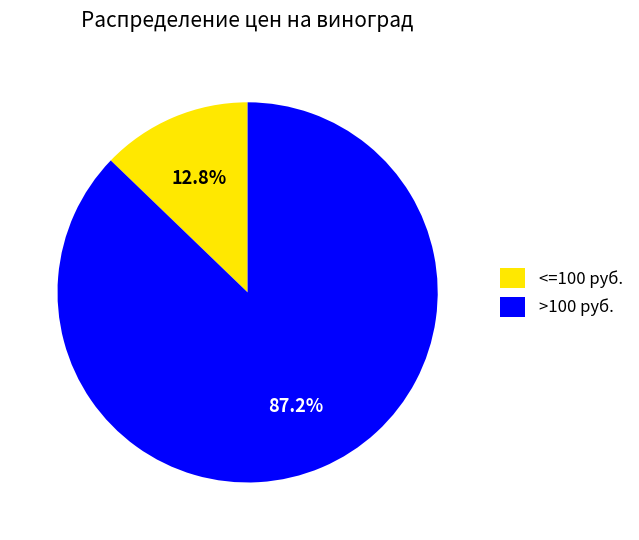

What is the smallest slice in the pie chart?

<=100 руб.